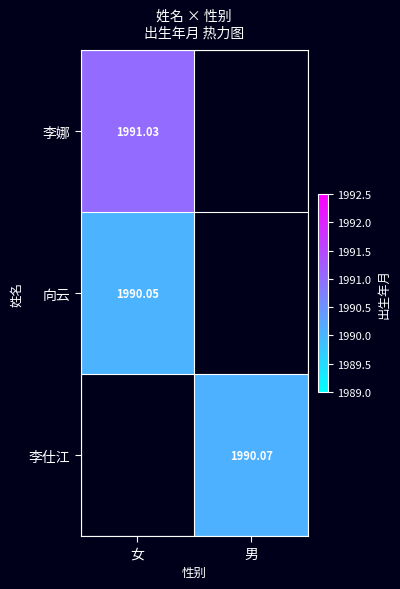

How many positive values does the 向云 series have?

1